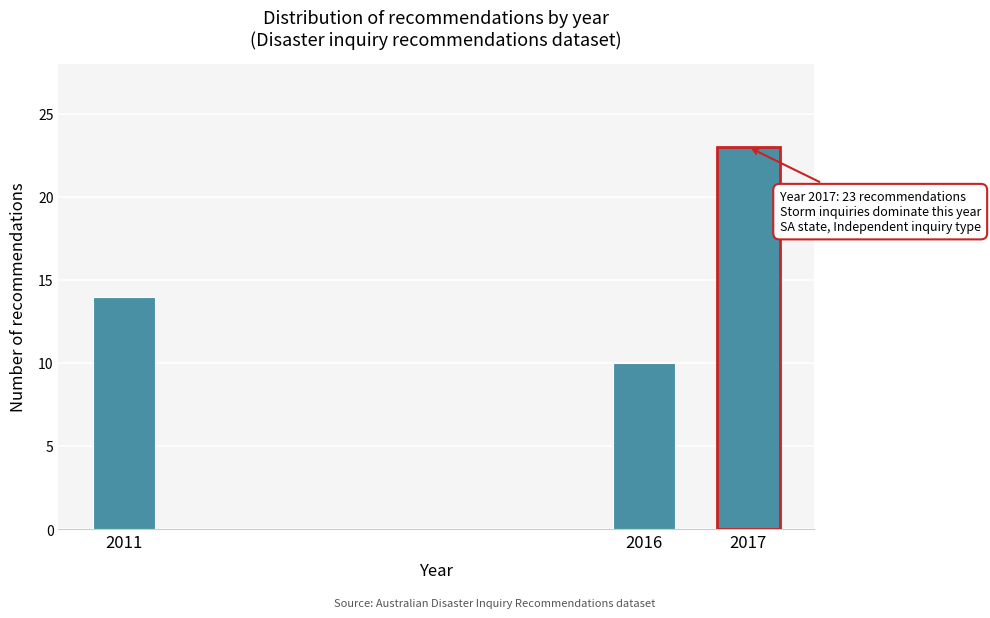

Reading left to right, what are all the values shown in this chart?

2011=14	2016=10	2017=23